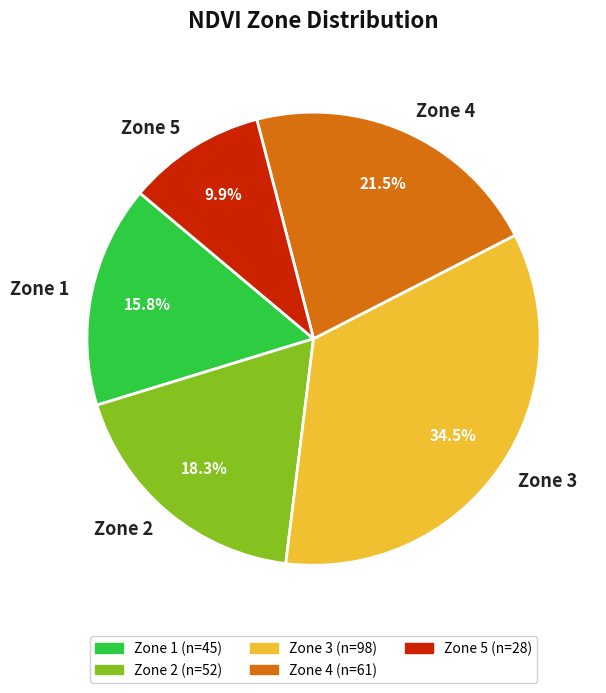

Between Zone 4 and Zone 3, which is larger?

Zone 3